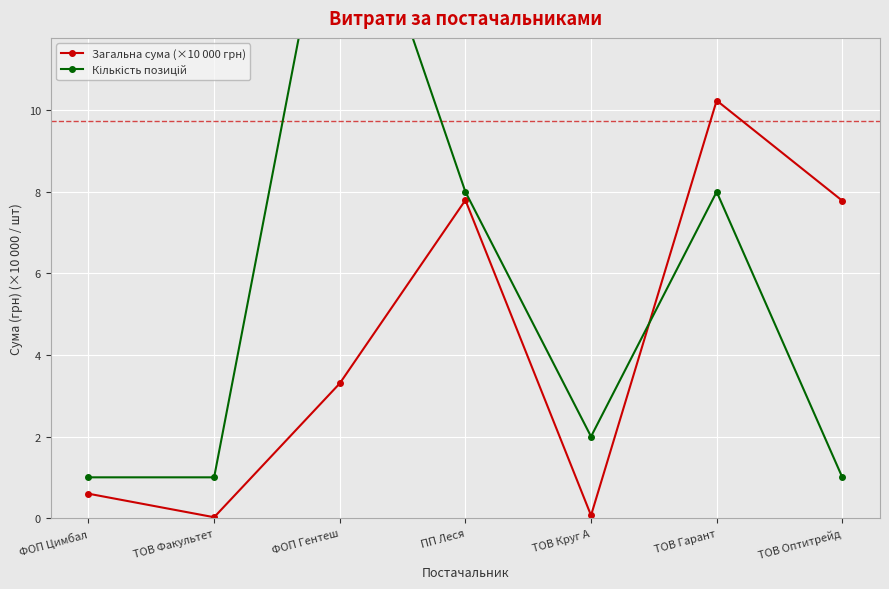

What is the label of the 2nd point from the right?

ТОВ Гарант